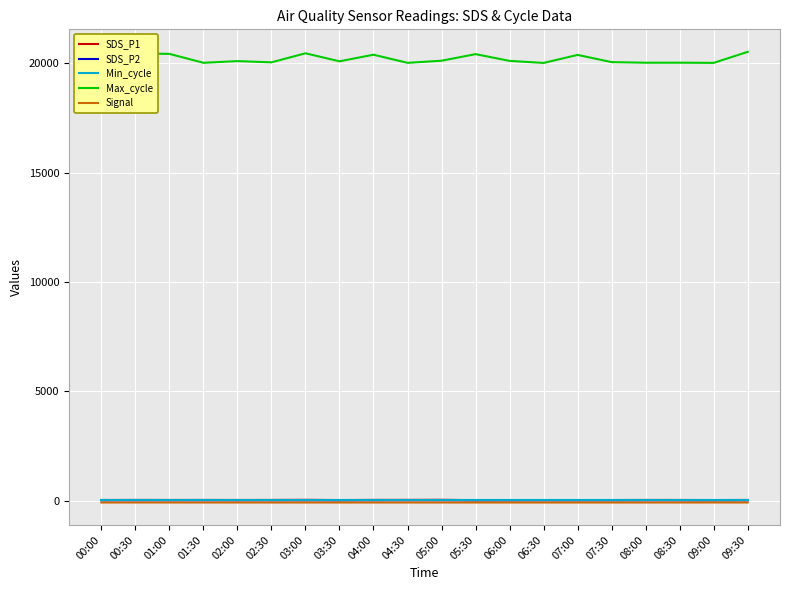

What is the difference between the maximum and minimum values in the Signal series?

1.0